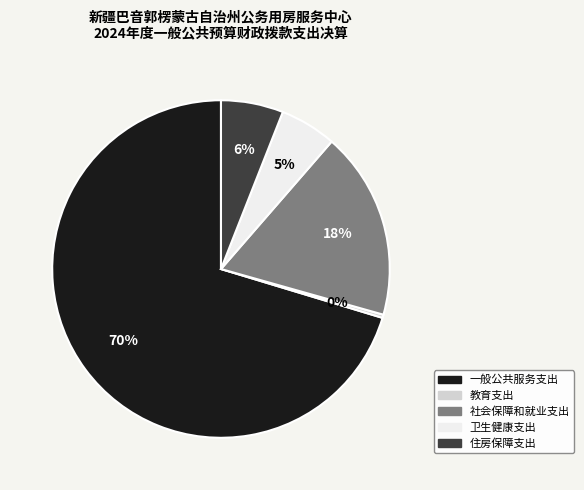

Is the sum of 教育支出 and 住房保障支出 greater than half?

No